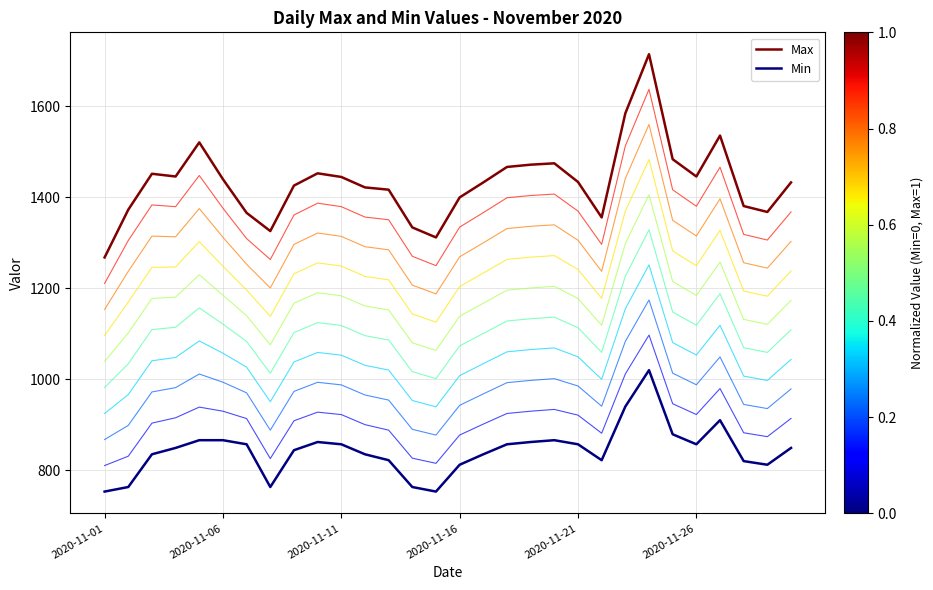

What is the greatest value displayed?

1715.0